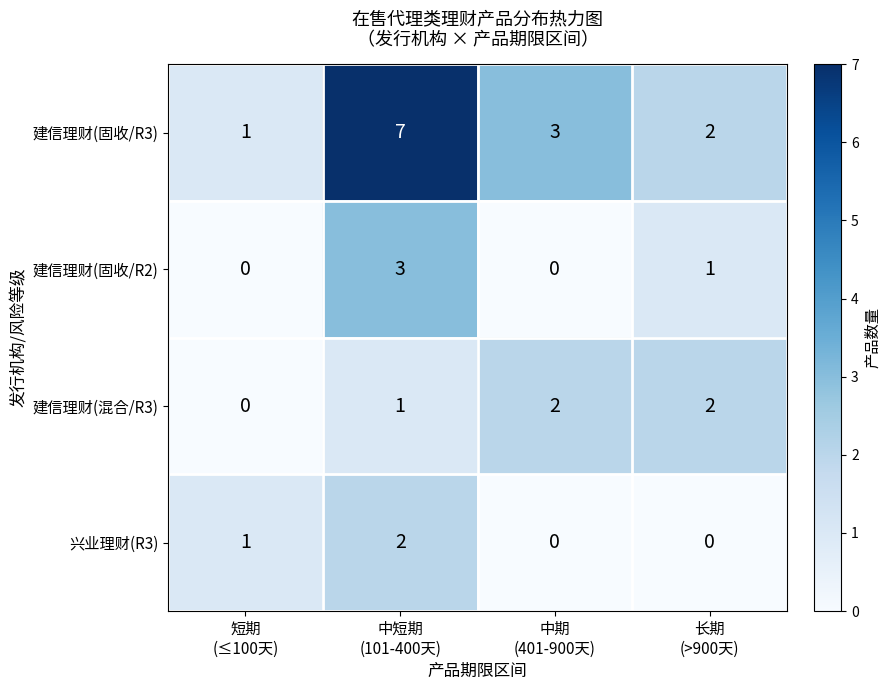

What is the sum of all 建信理财(固收/R2) values?

4